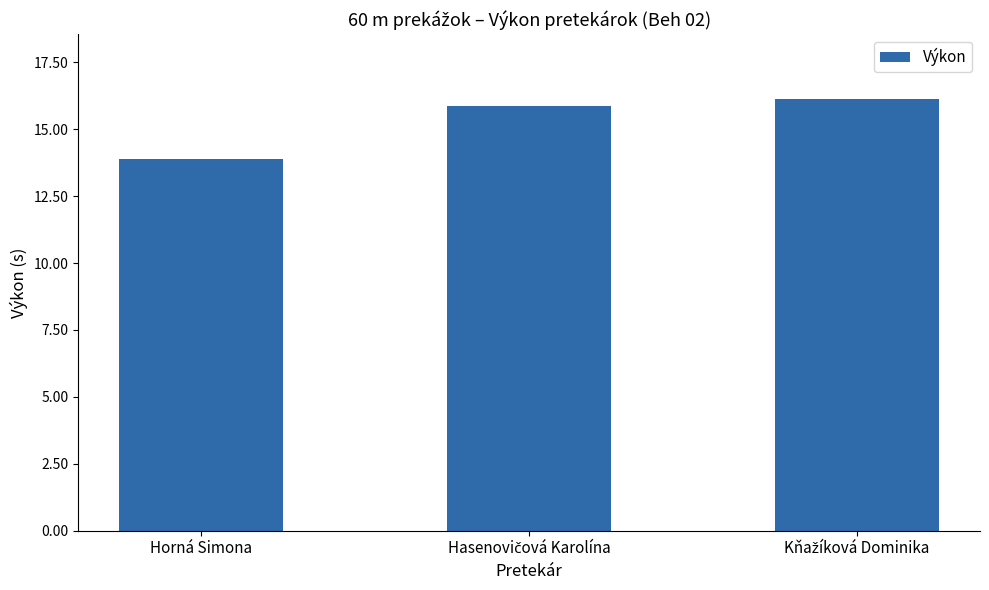

What is the greatest value displayed?

16.1